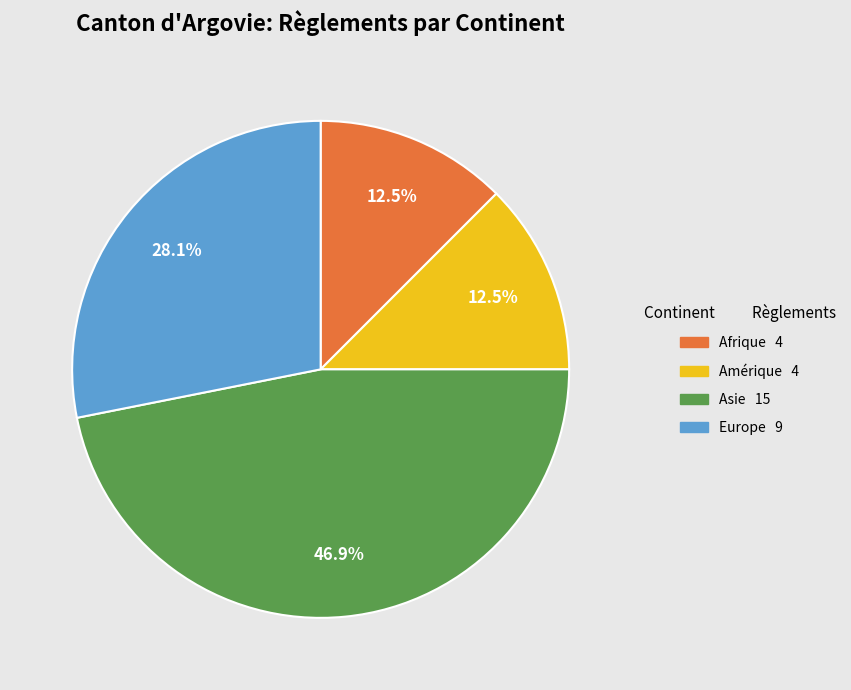

Is there a majority slice in this chart?

No